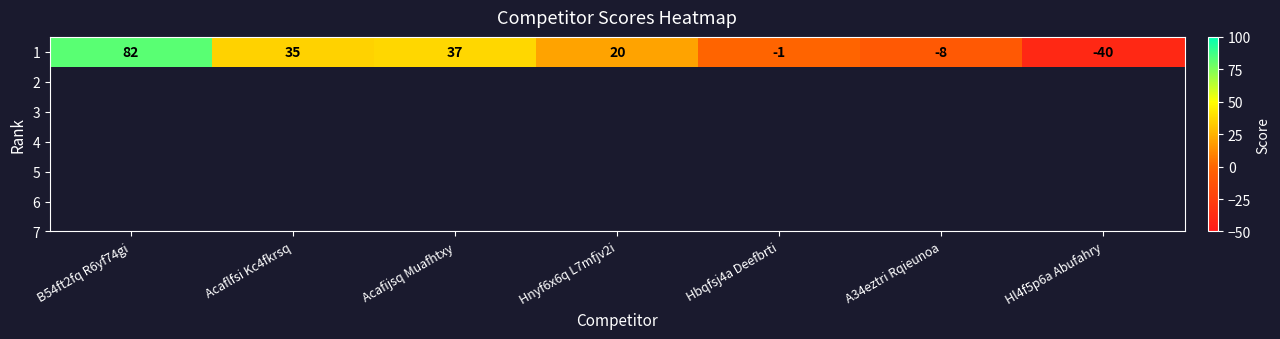

How many values are above zero?

4